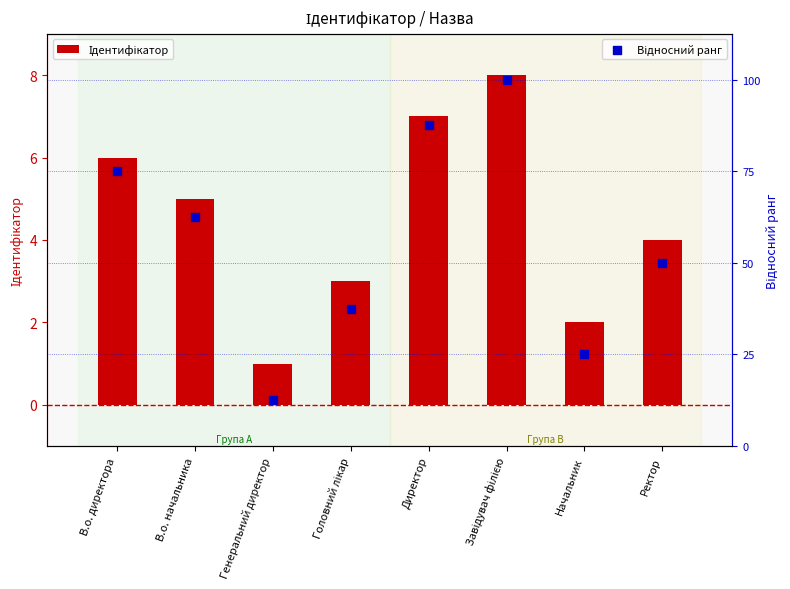

At which category is the sum across all series the highest?

Завідувач філією